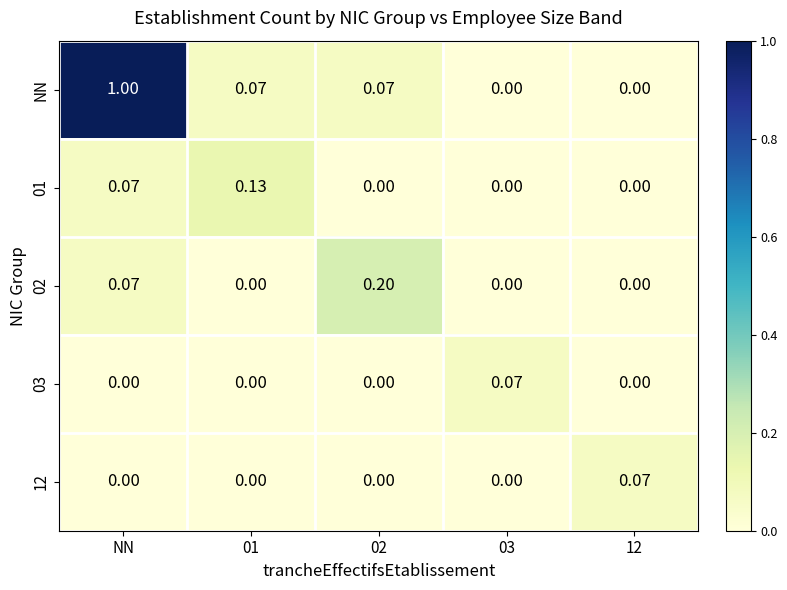

Is the value of 01 at 01 greater than the value of 12 at 12?

Yes